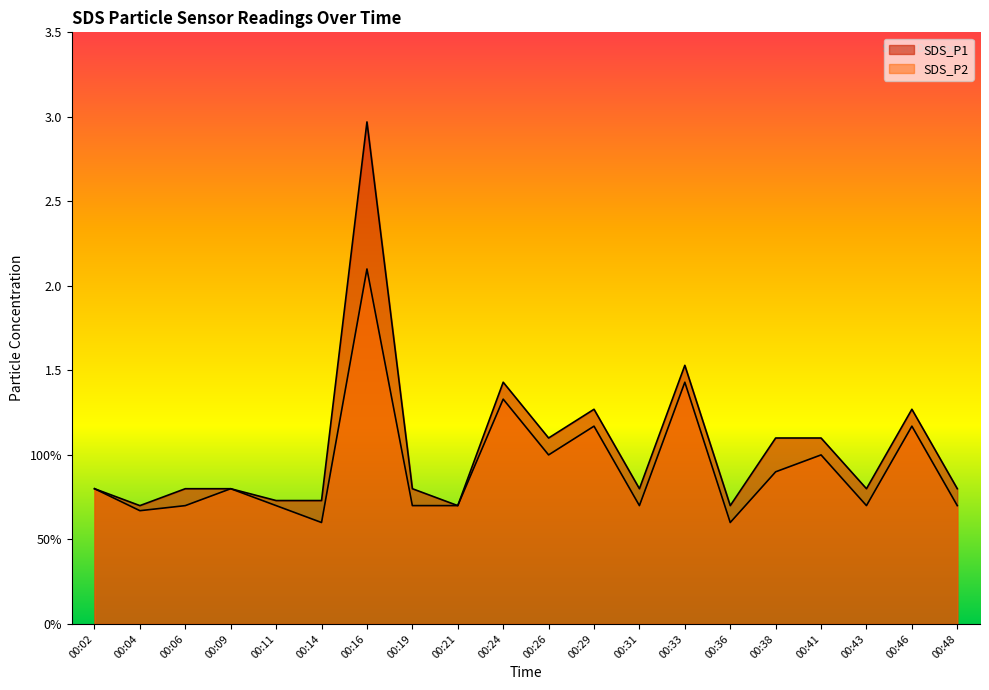

What is the sum of the SDS_P2 values at 00:43 and 00:11?

1.4